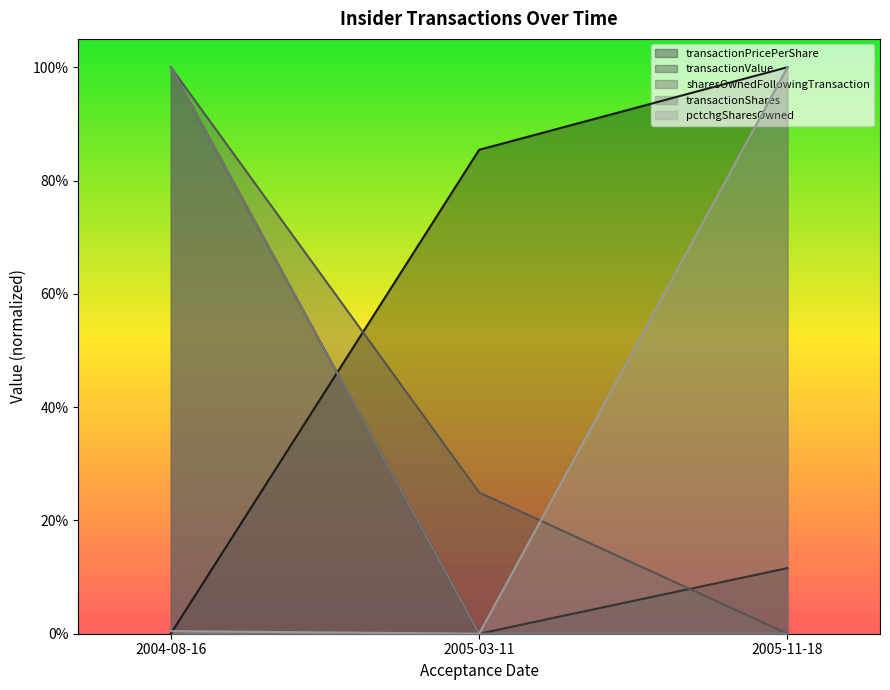

How many lines are shown in the chart?

5